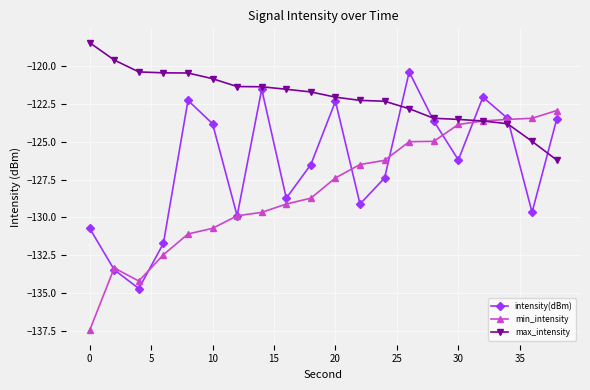

What is the greatest value displayed?

-118.5